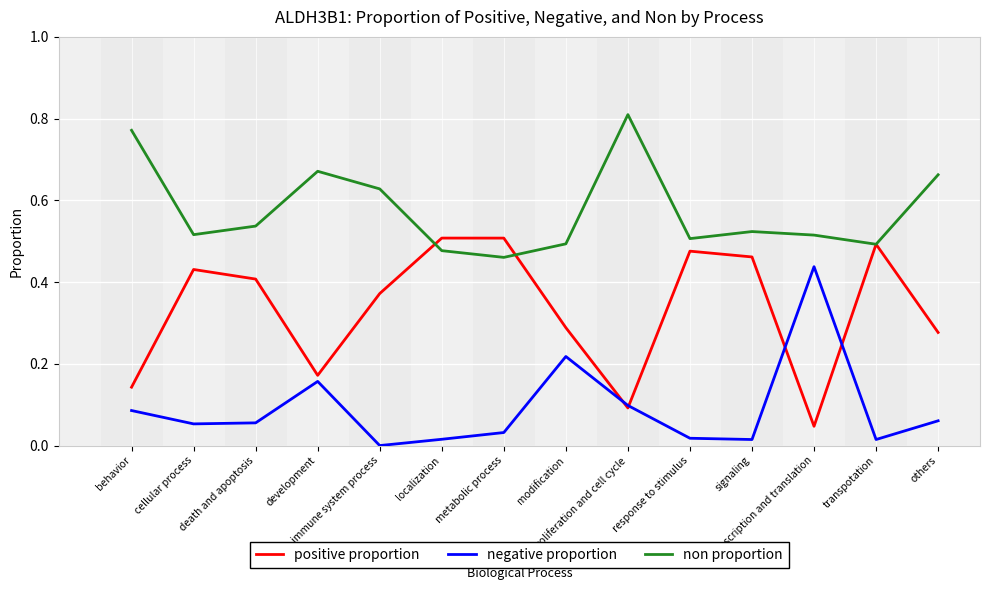

List the series in order of their peak value, lowest first.

negative proportion, positive proportion, non proportion